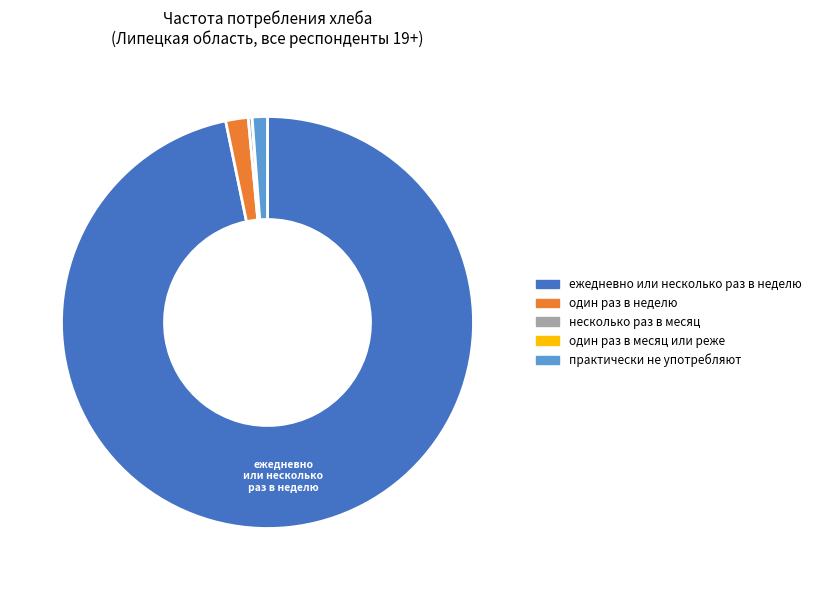

Combined, do несколько раз в месяц and один раз в неделю account for over 50%?

No